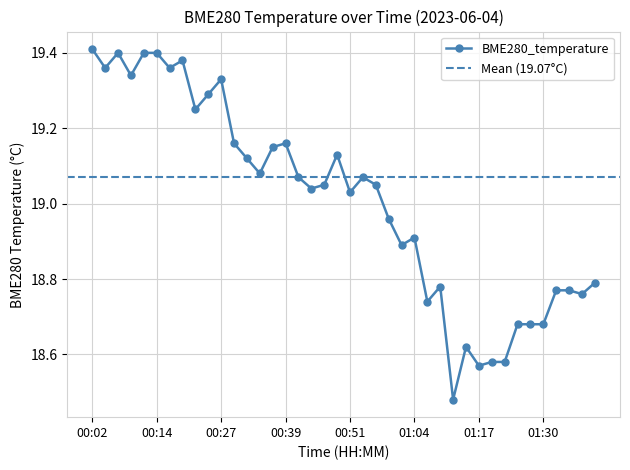

How many lines are shown in the chart?

1